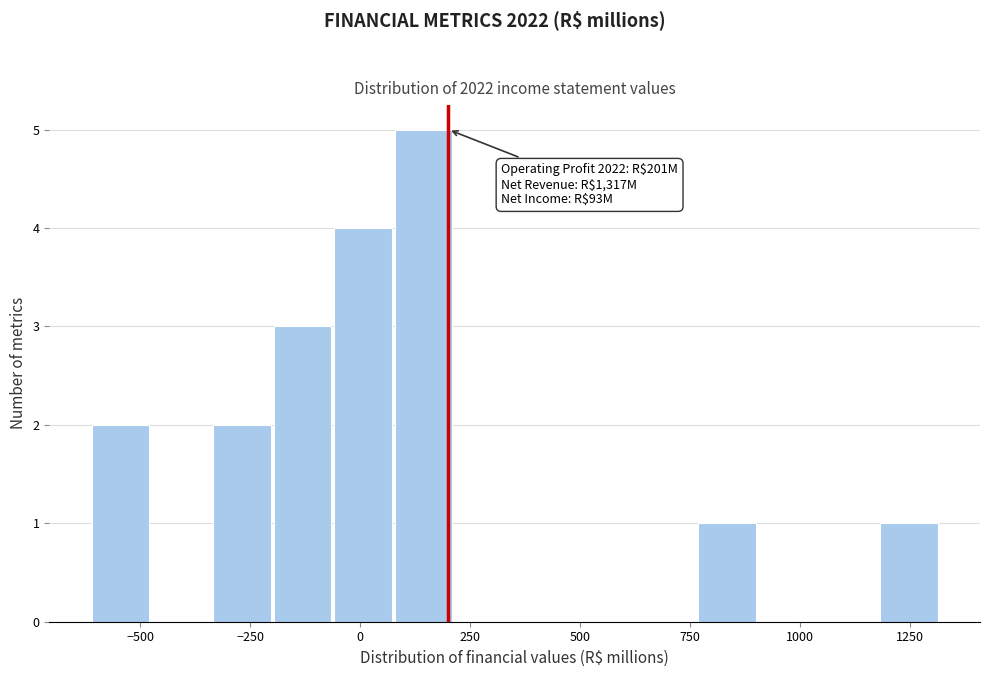

Read against the x-axis, roughly where is the centre of the tallest bar?

150